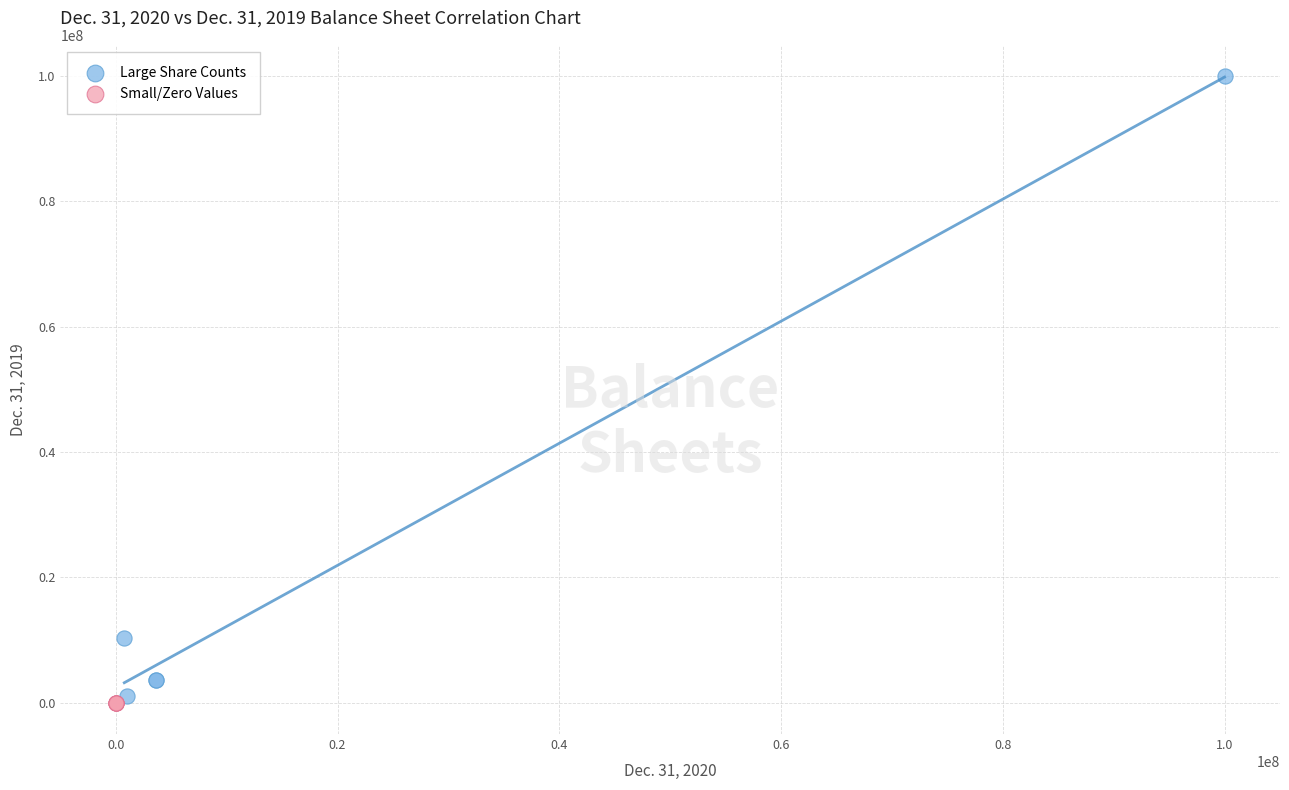

Which series has the largest Y range (max minus min)?

Large Share Counts